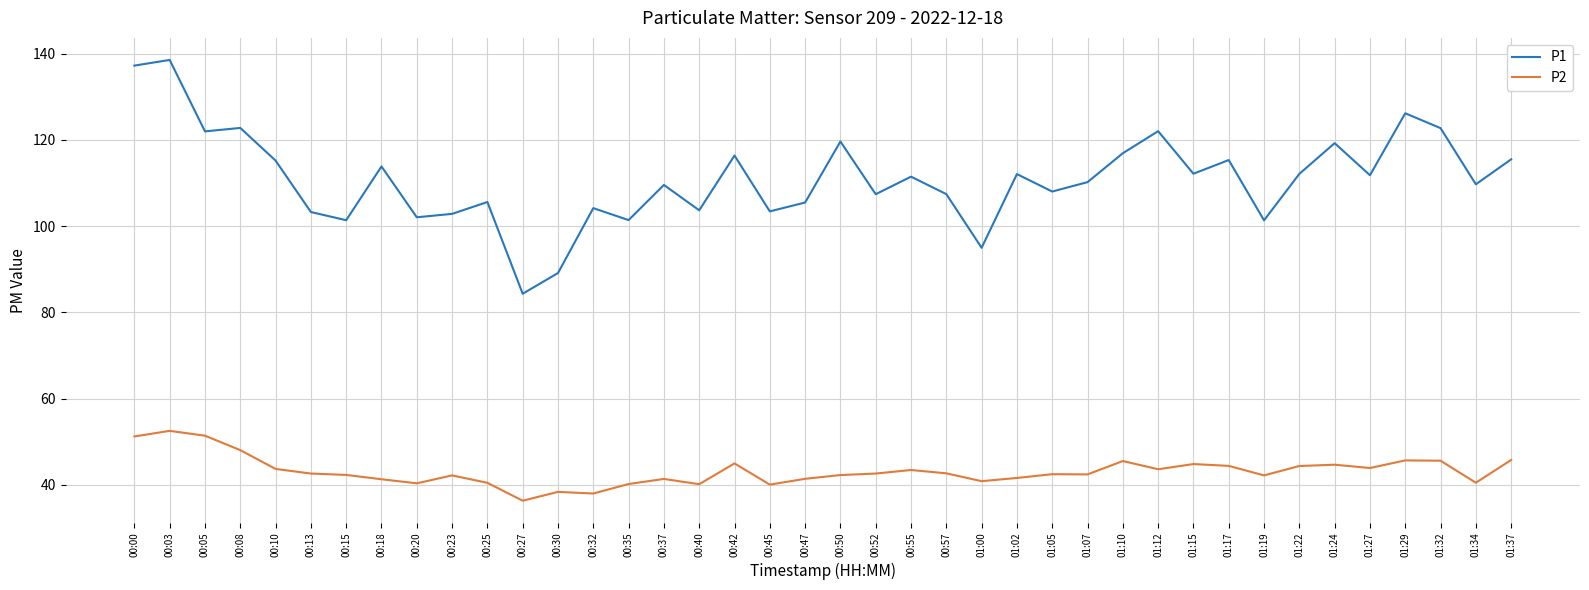

What is the maximum value shown in the chart?

138.5